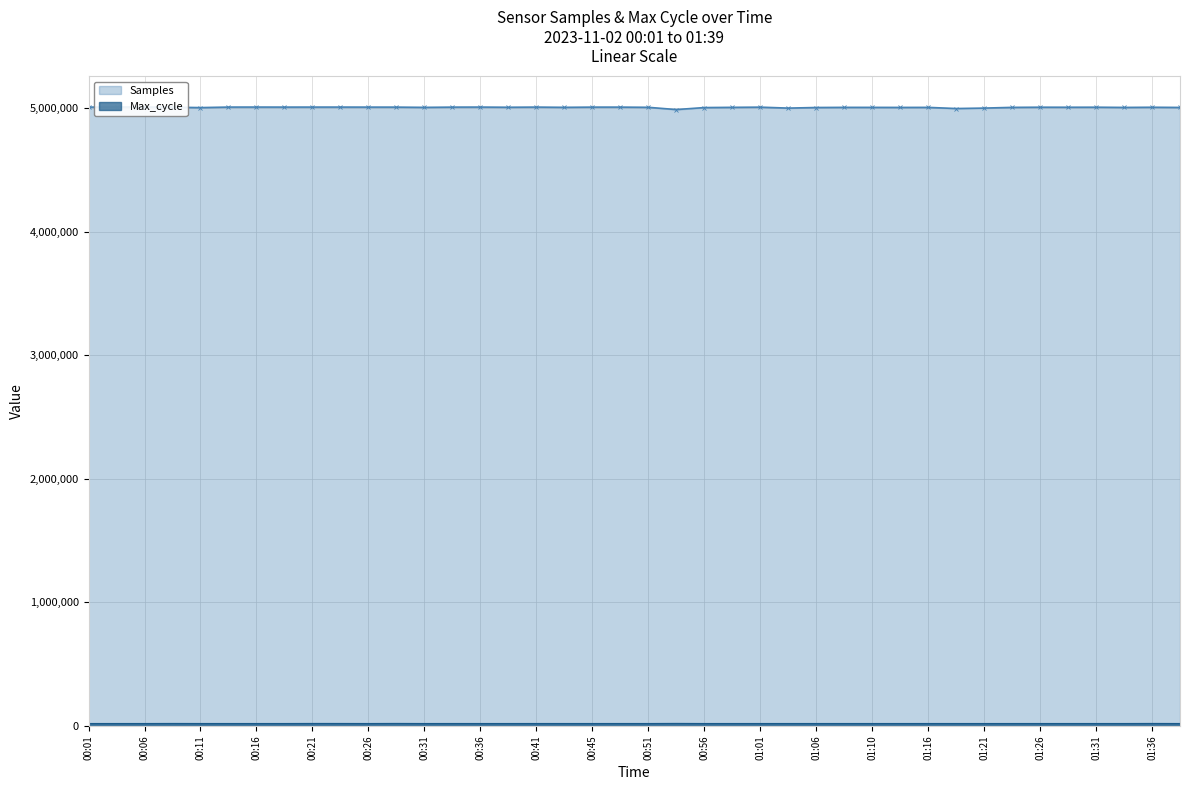

At which category is the sum across all series the highest?

00:21